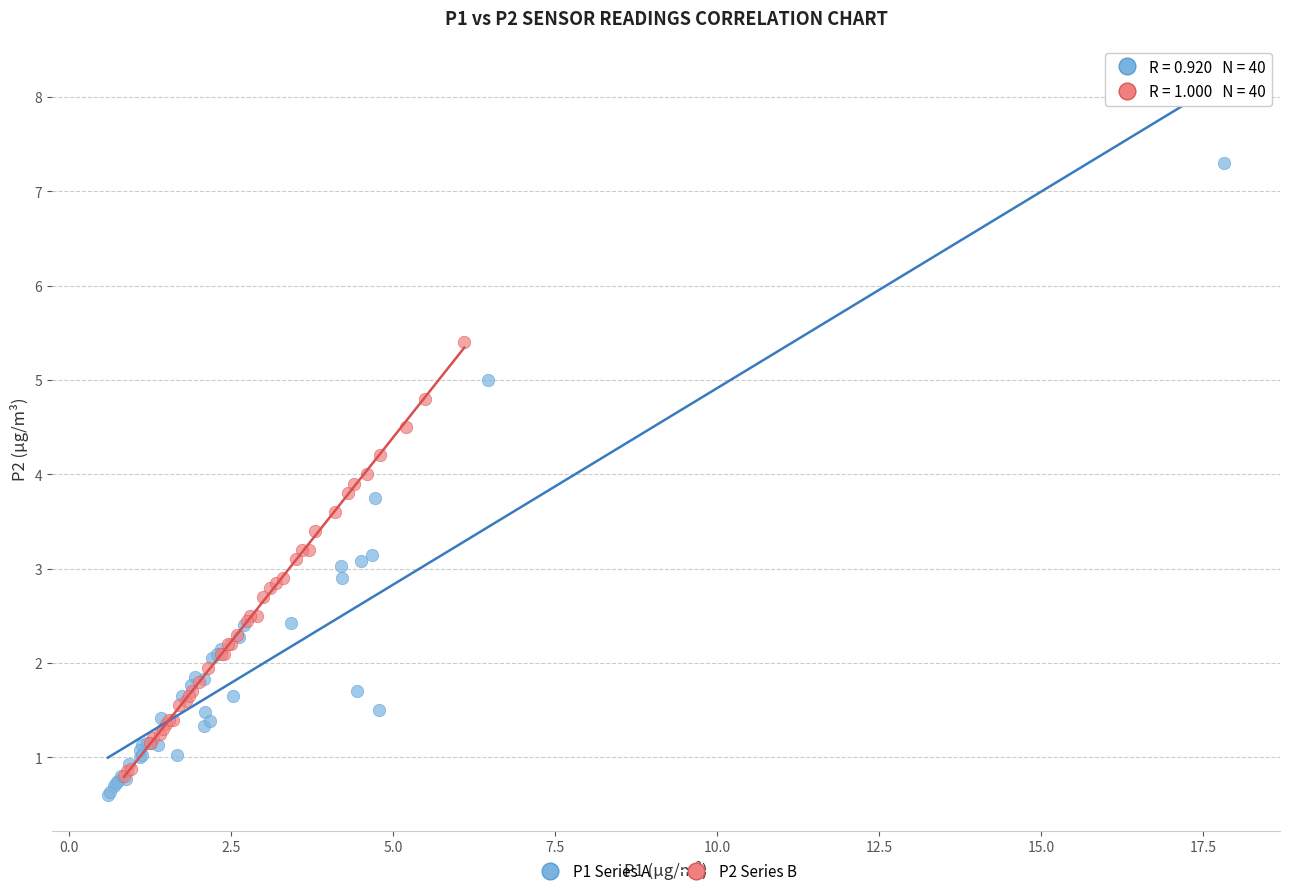

Which series contains the lowest Y value?

P1 Series A